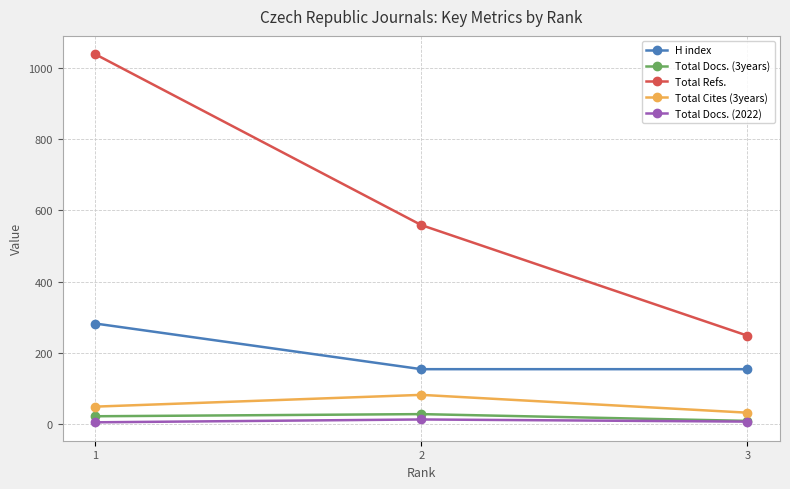

Which series changed the most between 1 and 2?

Total Refs.